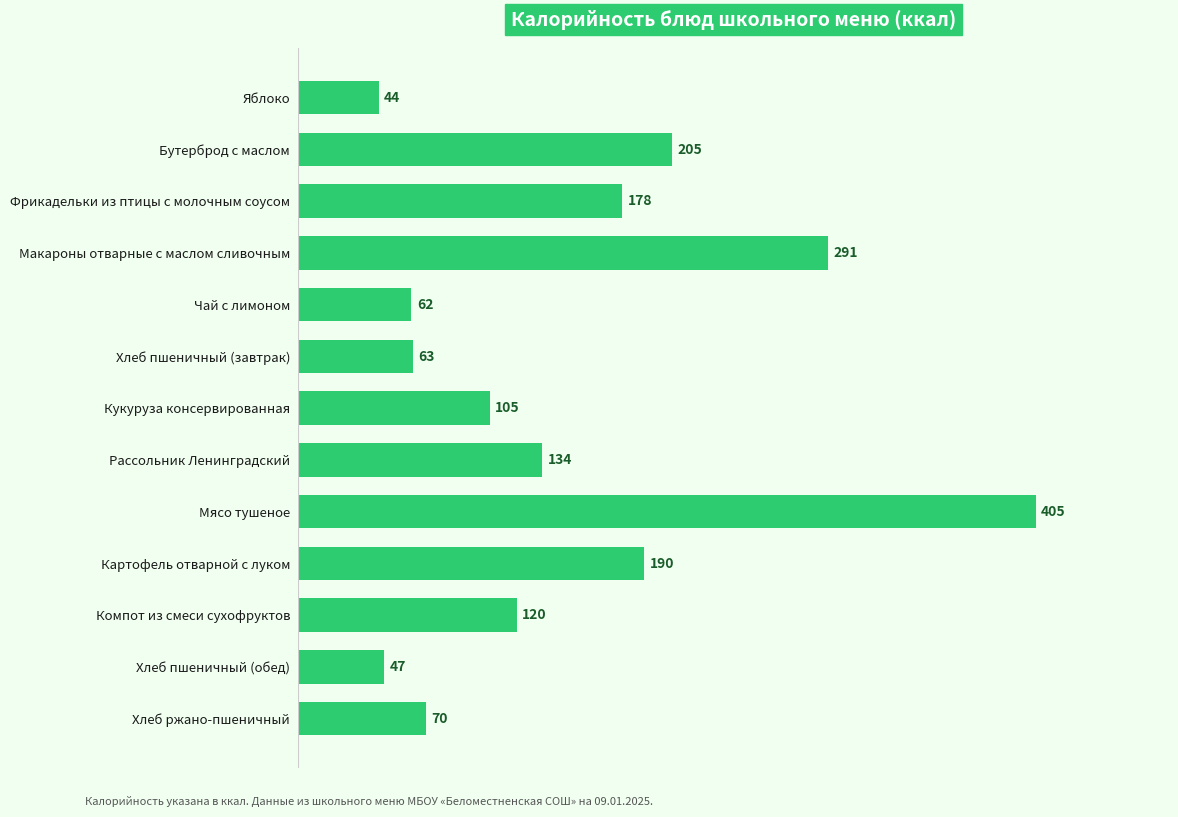

What is the label of the 1st bar from the top?

Яблоко